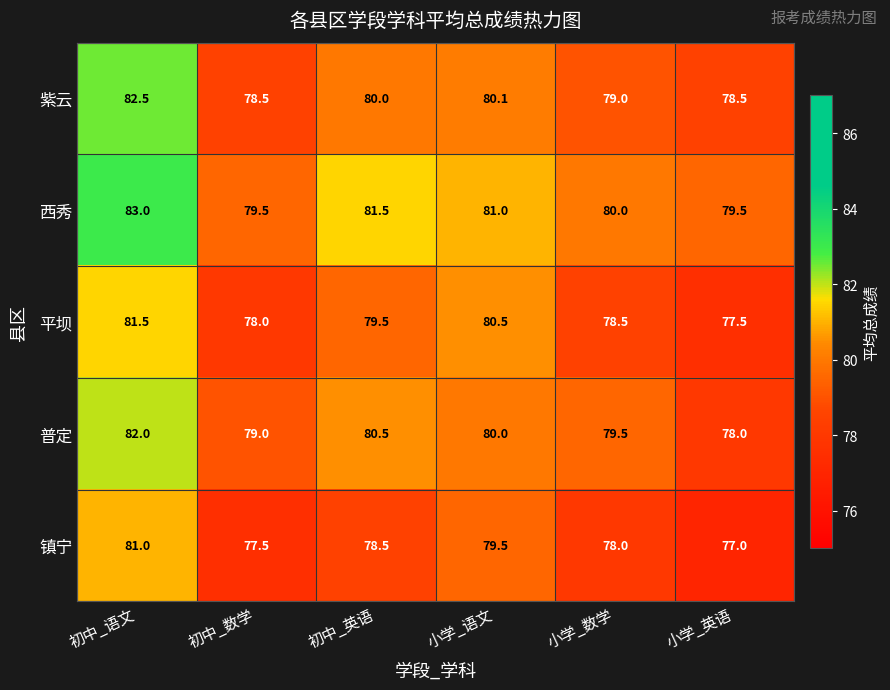

Is it true that 普定 equals 27.6 at 初中_语文?

False